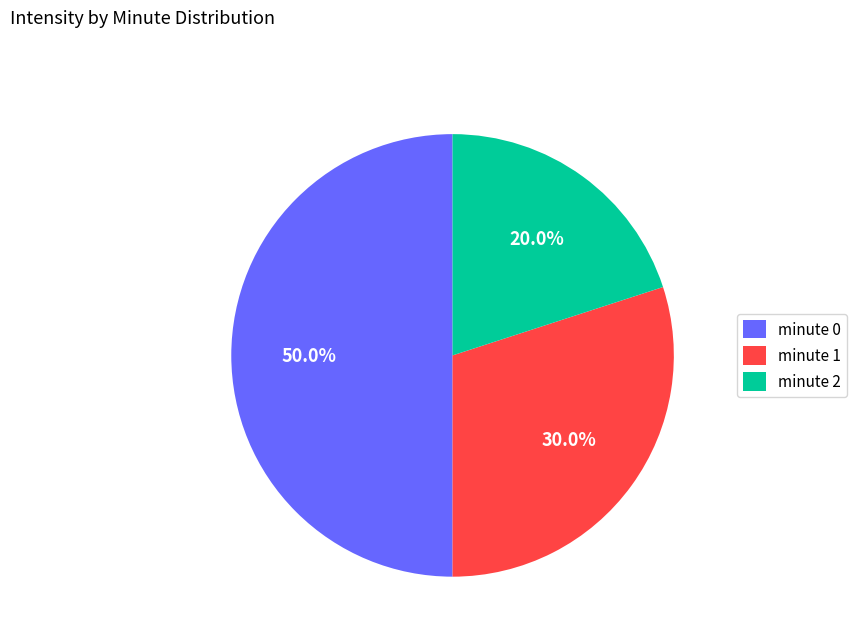

Rank the categories by value from lowest to highest.

minute 2, minute 1, minute 0